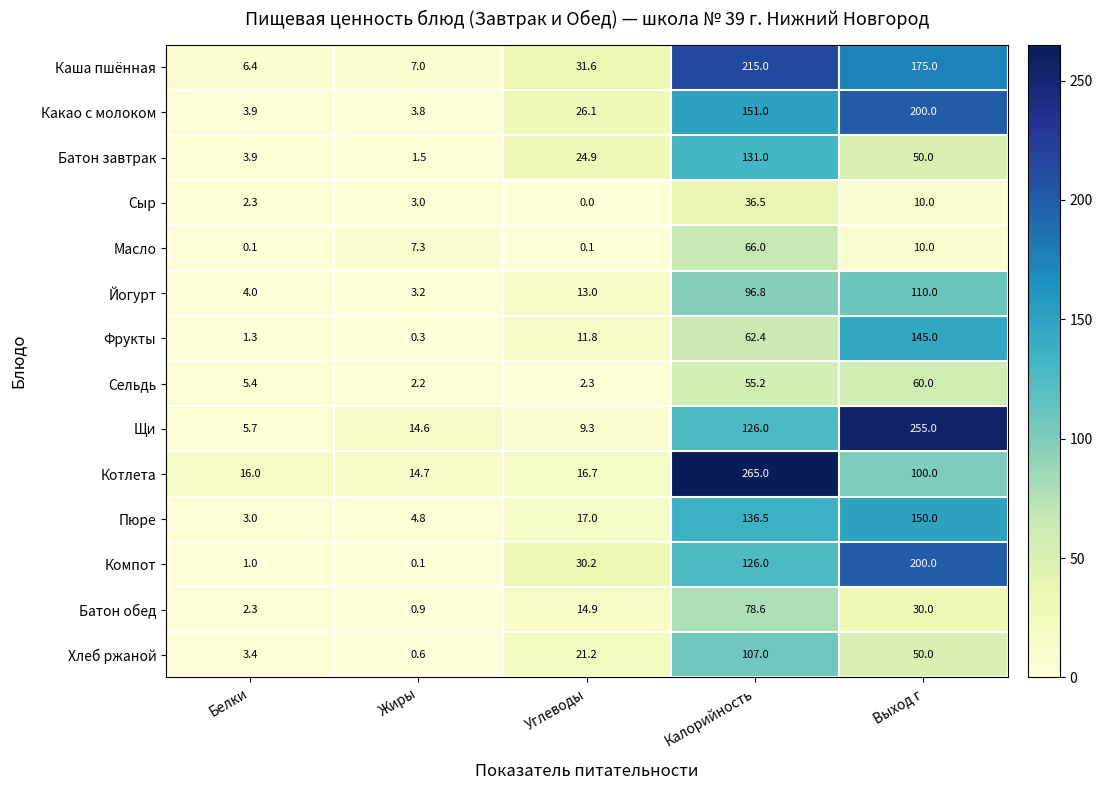

The value of Сельдь at Белки is 5.4. True or false?

True